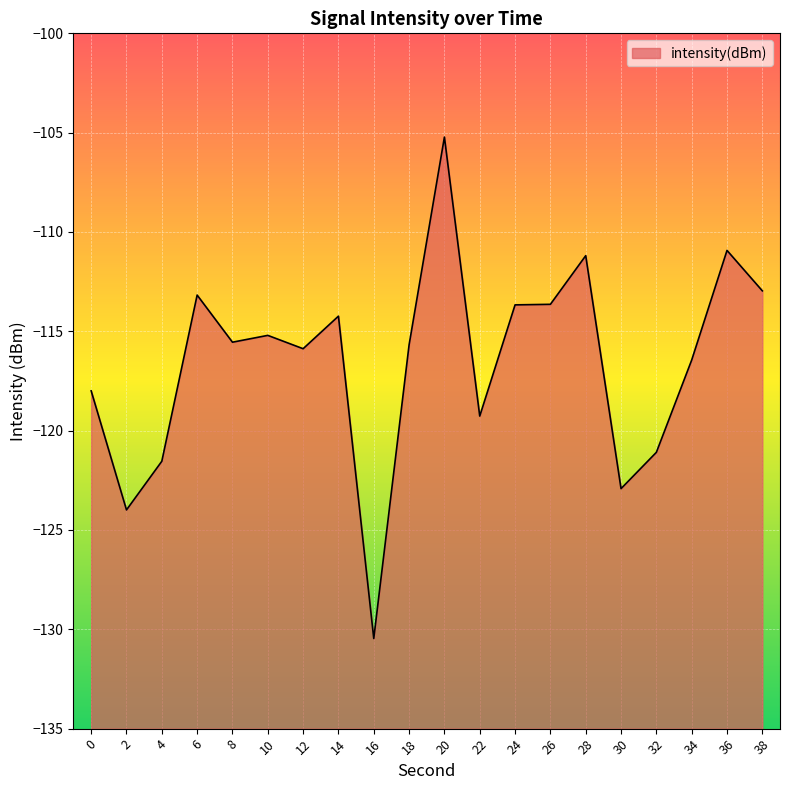

List the labels in order of value, smallest first.

16, 2, 30, 4, 32, 22, 0, 34, 12, 18, 8, 10, 14, 24, 26, 6, 38, 28, 36, 20